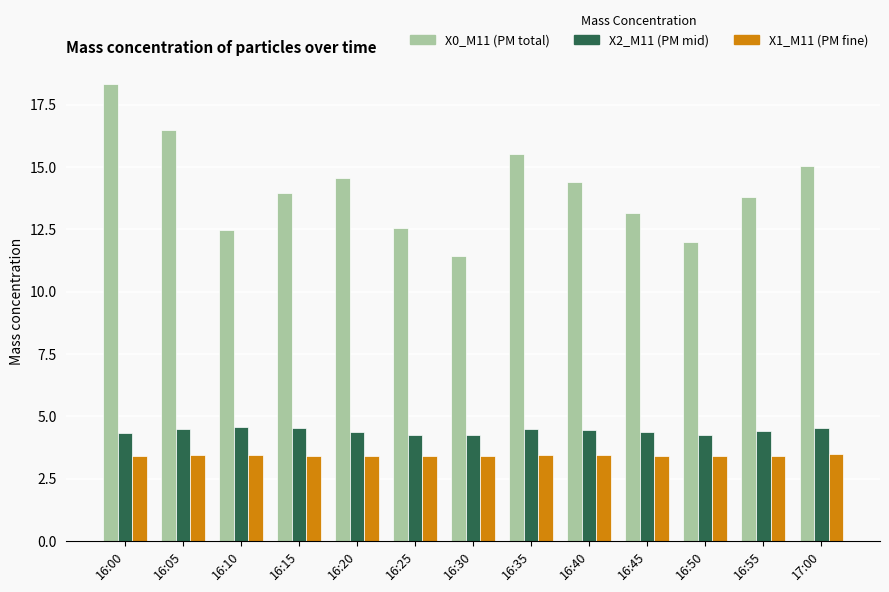

Which label corresponds to the largest value in the chart?

16:00